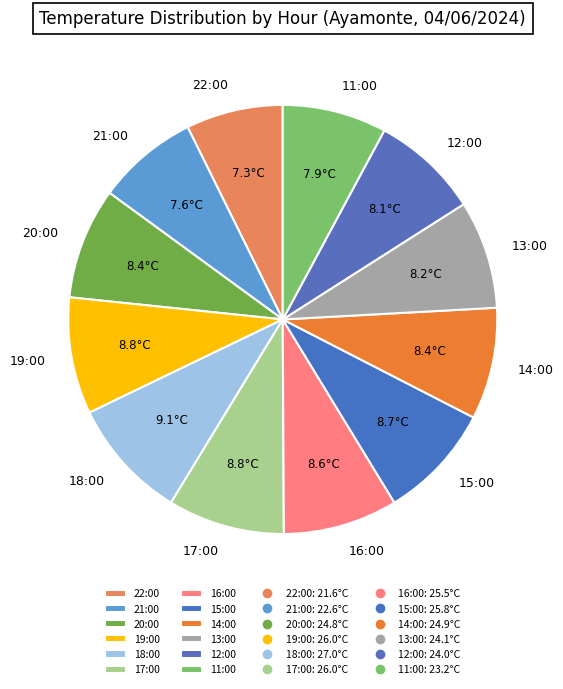

Between 22:00 and 19:00, which is larger?

19:00